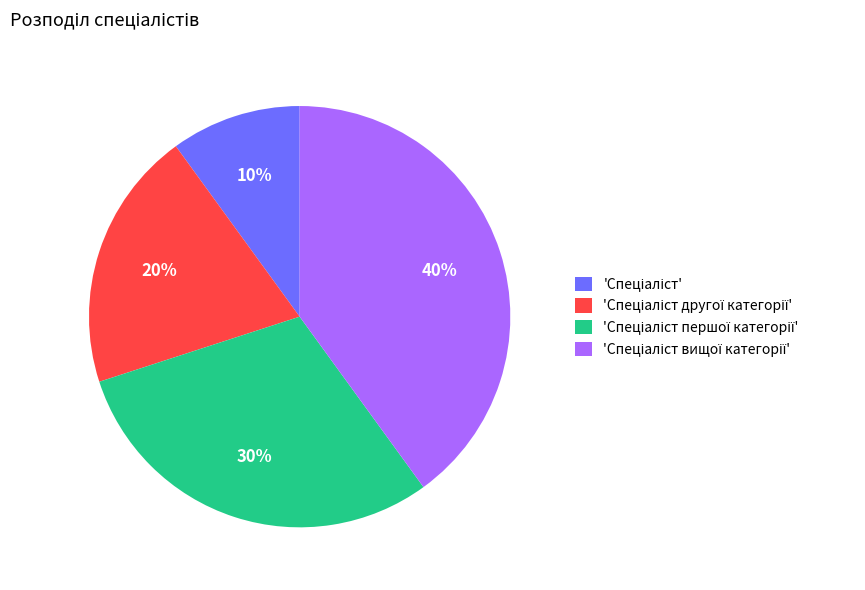

To the nearest percent, what is the average slice percentage?

25%